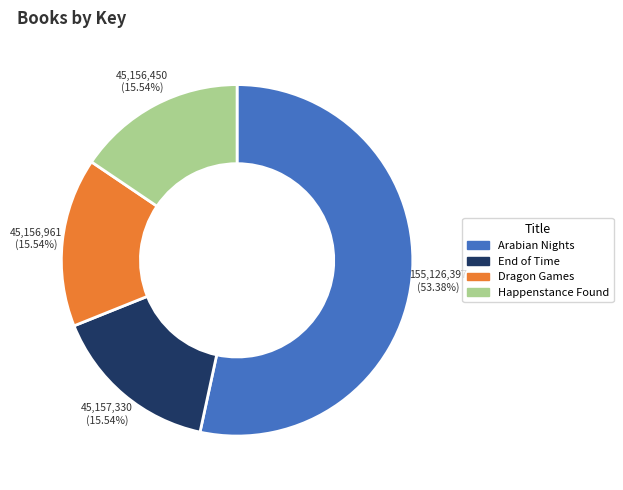

Count the number of slices in the pie.

4